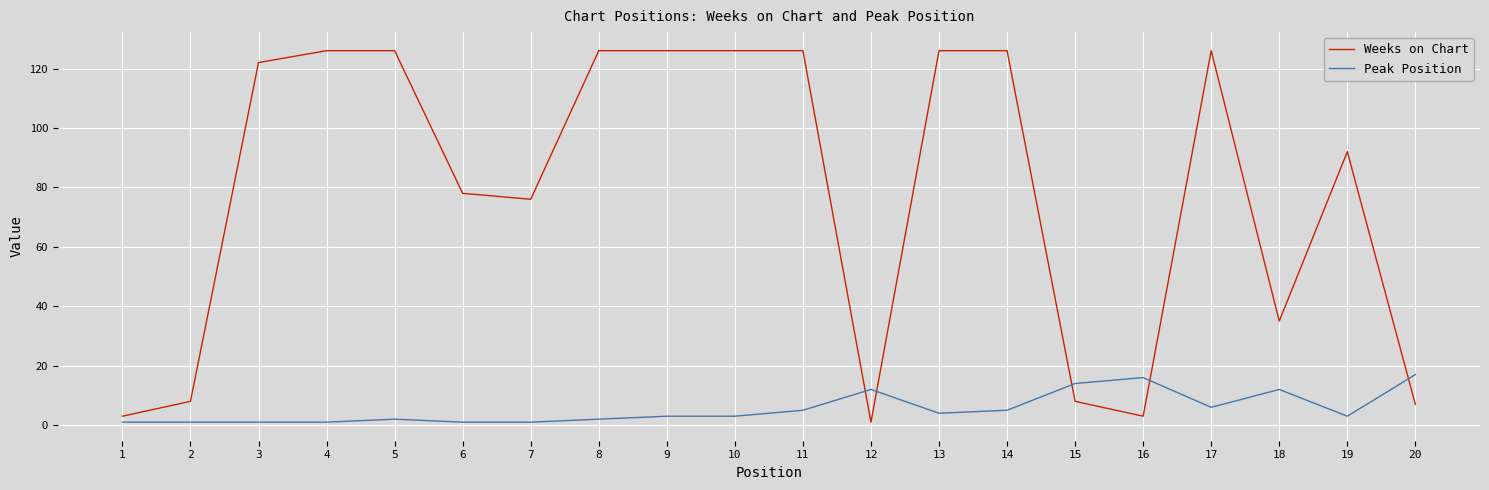

True or false: Weeks on Chart has a value of 126 at 11.

True